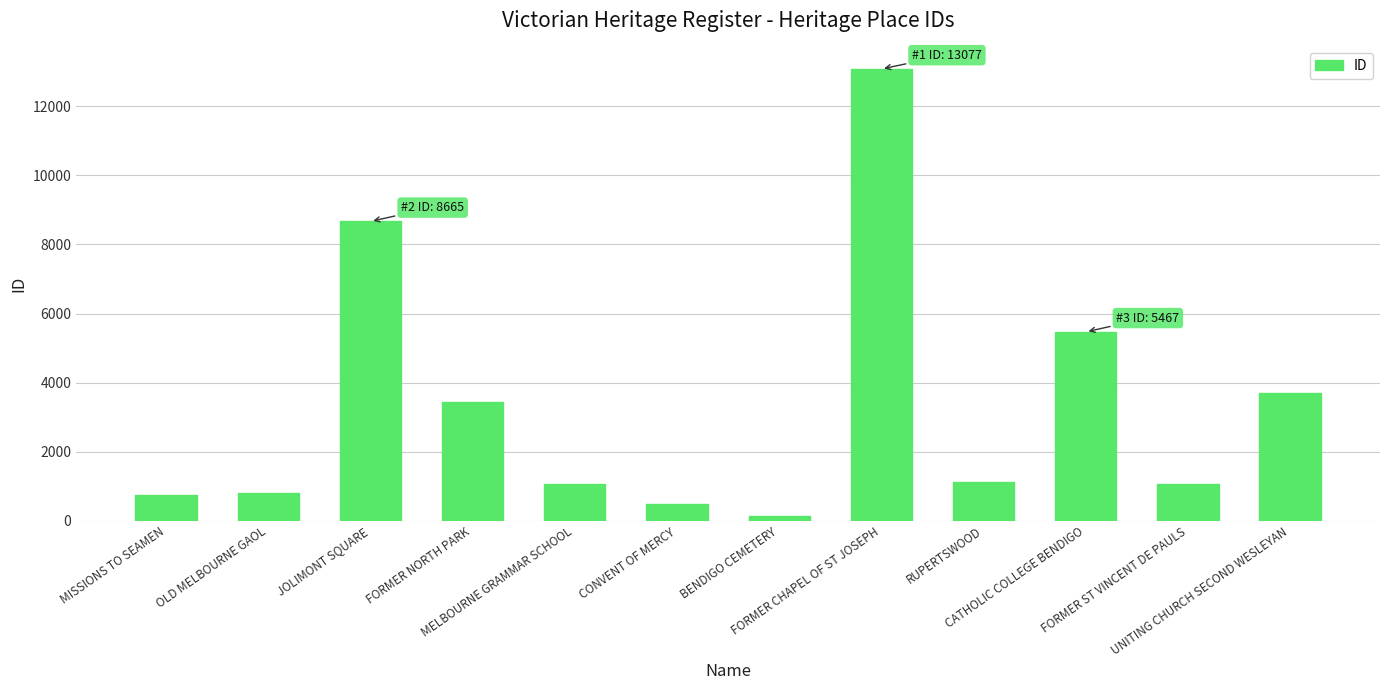

What is the label of the 1st bar from the left?

MISSIONS TO SEAMEN